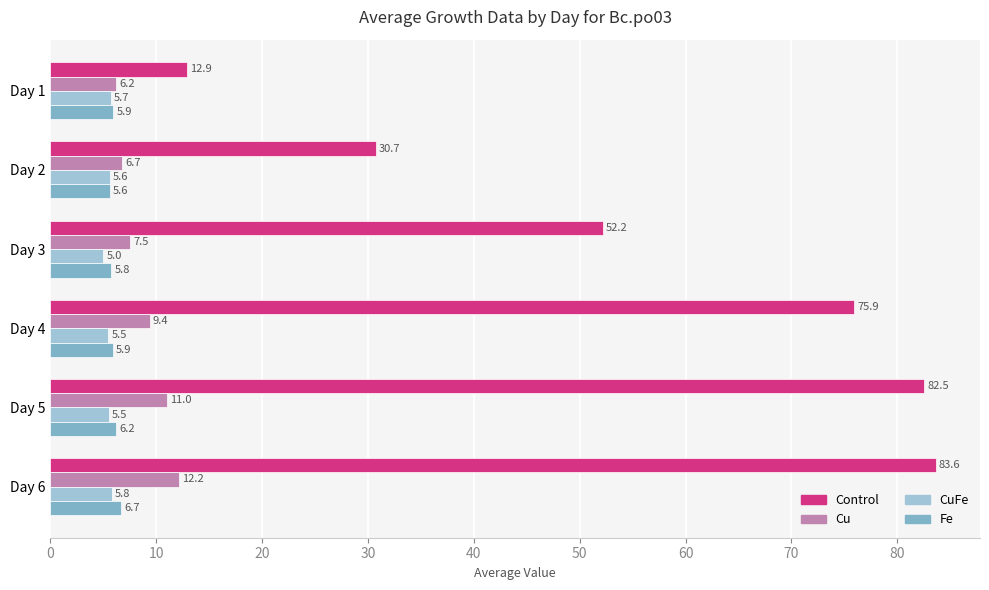

The Fe series shows 6.2 at Day 5. True or false?

True